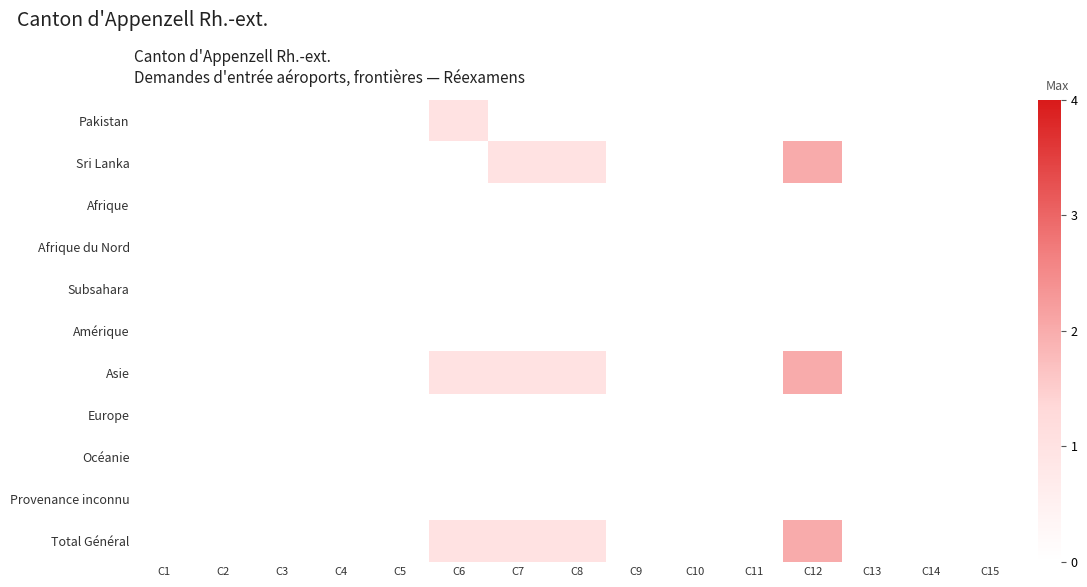

Count the number of data series in this chart.

11